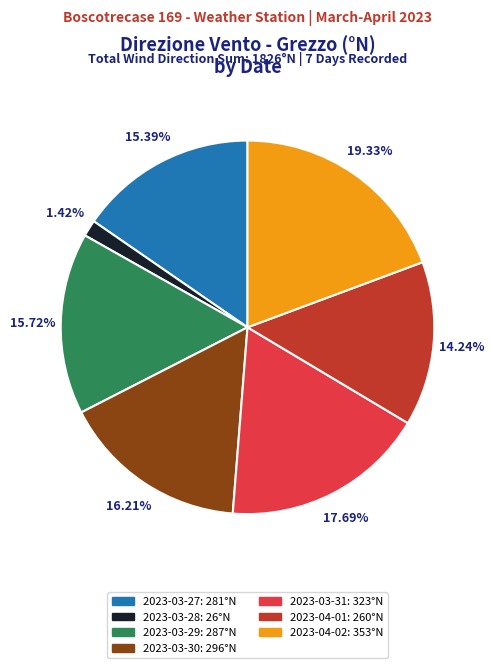

Combined, do 2023-03-29 and 2023-04-01 account for over 50%?

No